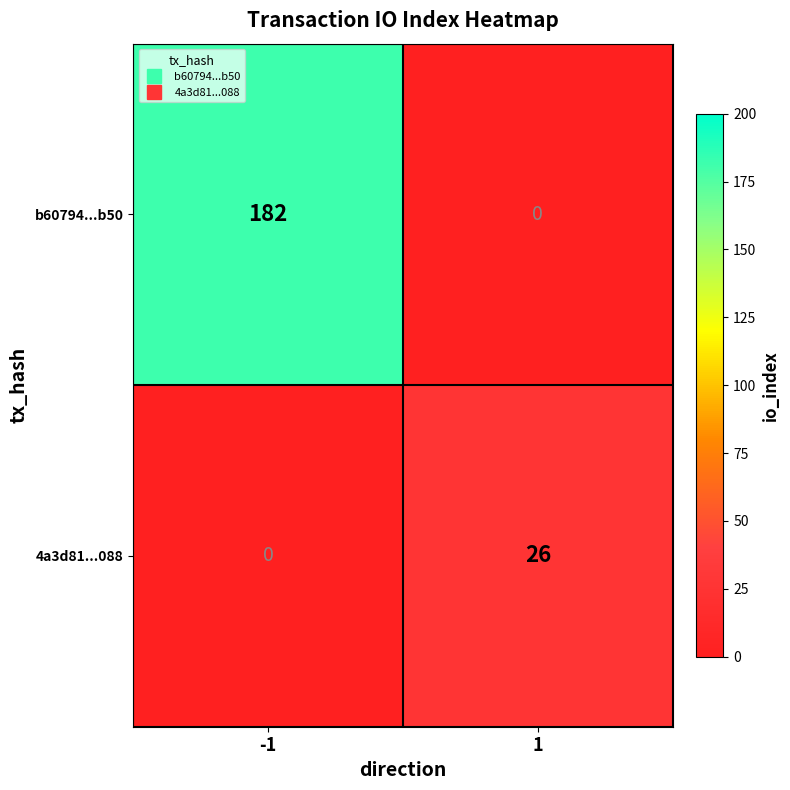

Reading left to right, list all the values displayed in this chart.

b60794...b50: 182	0
4a3d81...088: 0	26